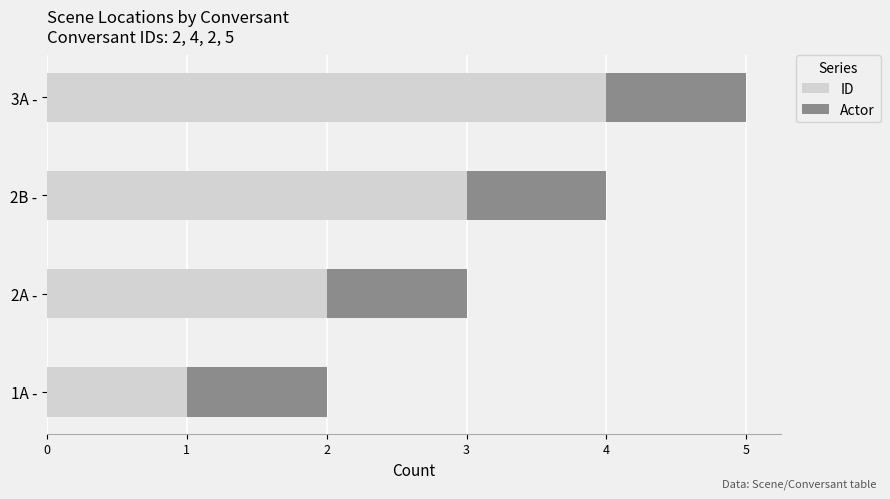

At which category is the sum across all series the highest?

3A -